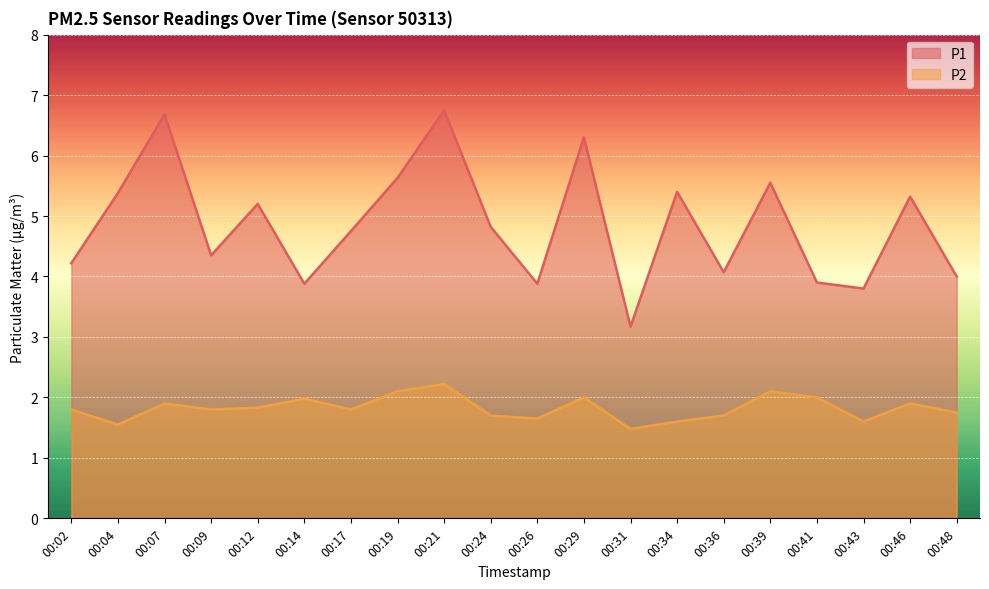

Which category has the highest value in the P2 series?

00:21